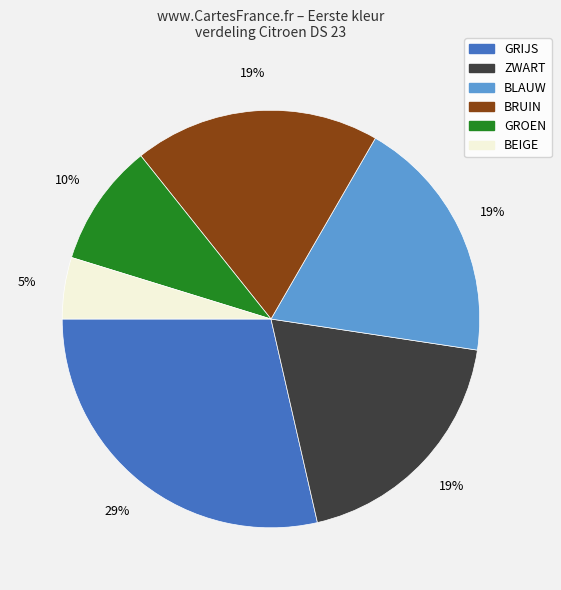

Which slice is the smallest?

BEIGE